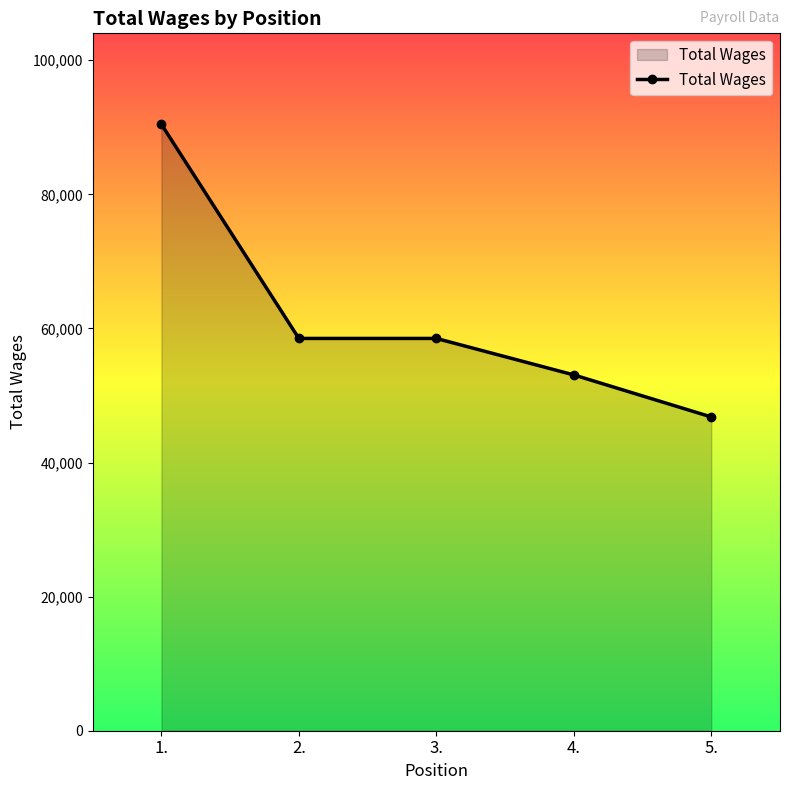

What is the label of the 2nd point from the right?

4.